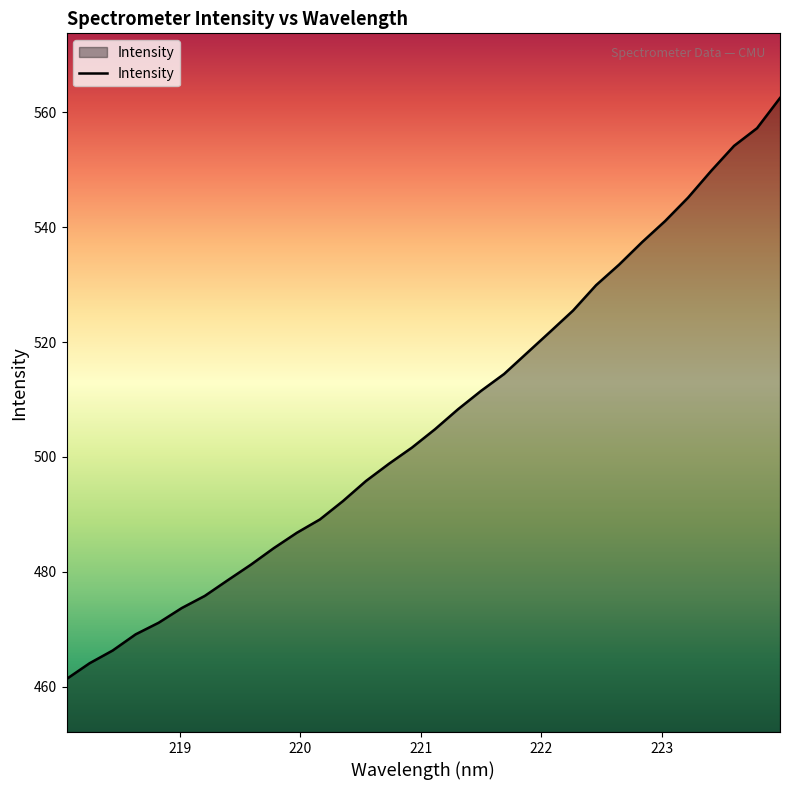

What is the difference between the maximum and minimum values?

101.1